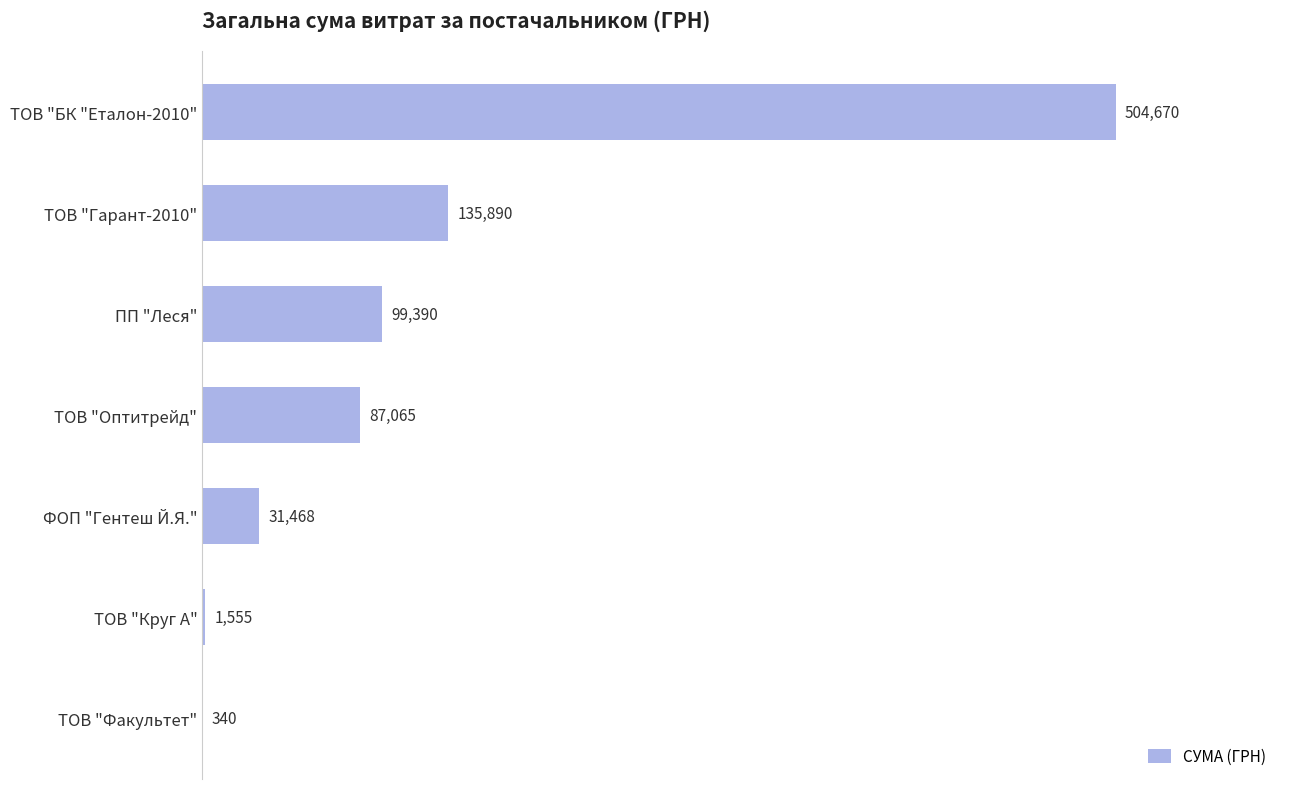

What is the greatest value displayed?

504670.2